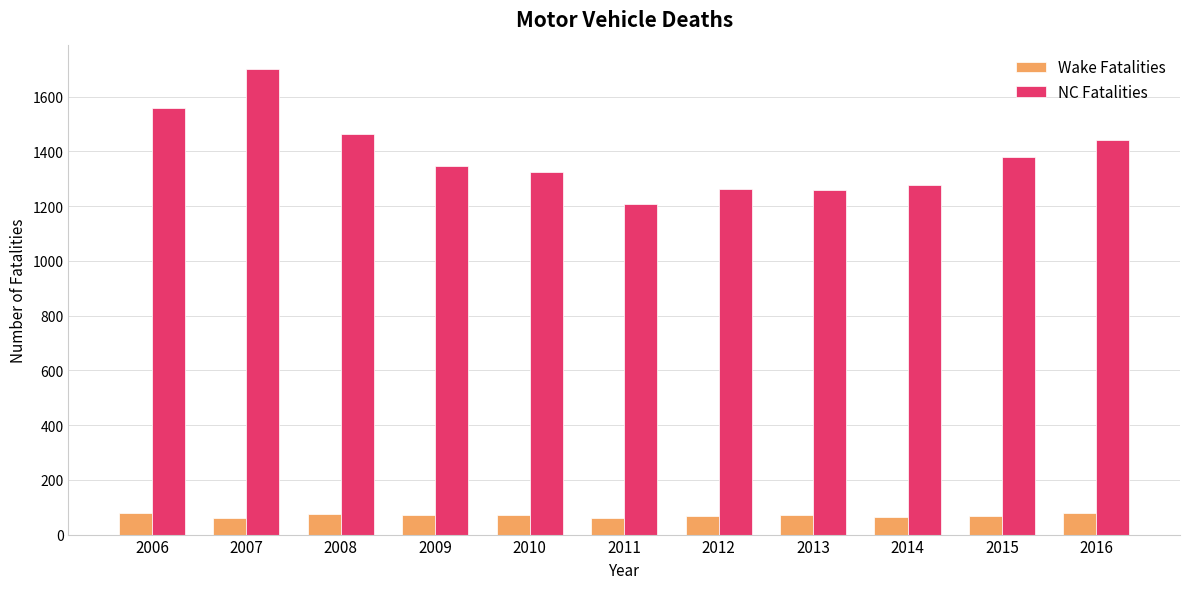

Between 2007 and 2016, which series saw the biggest shift?

NC Fatalities